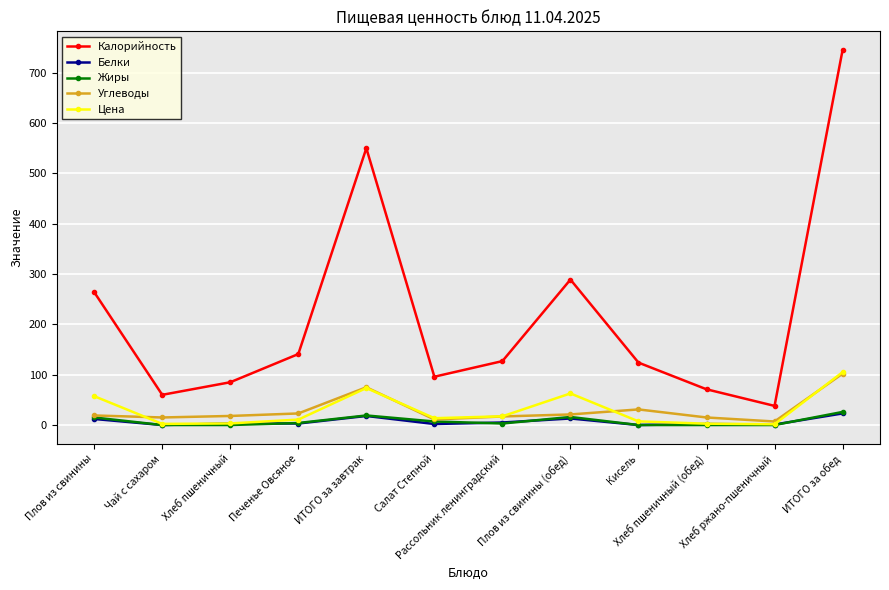

Which series has the largest range (max minus min)?

Калорийность